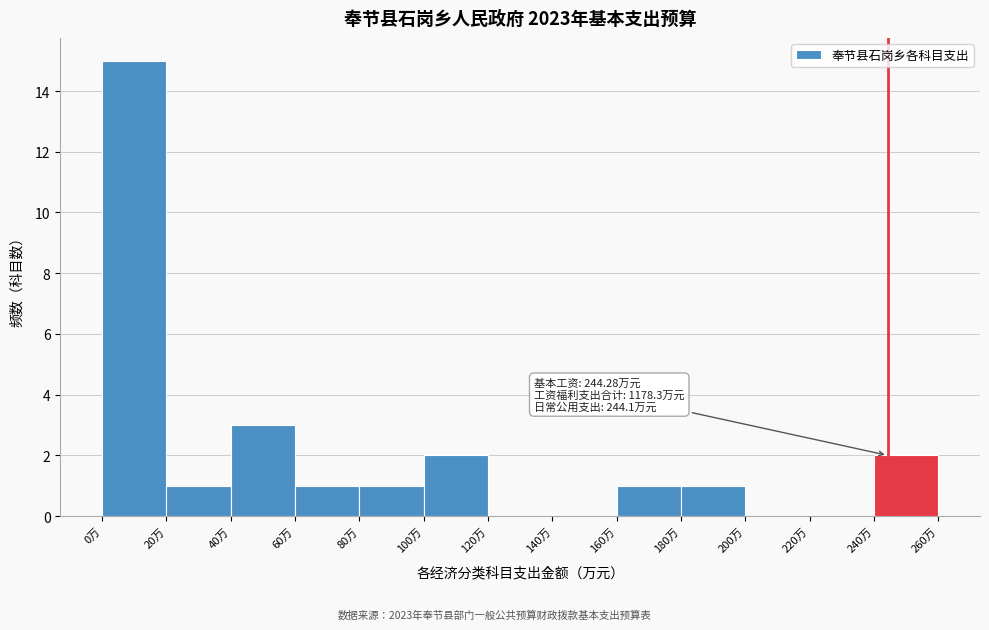

Which range on the x-axis has the tallest bar?

0 to 20